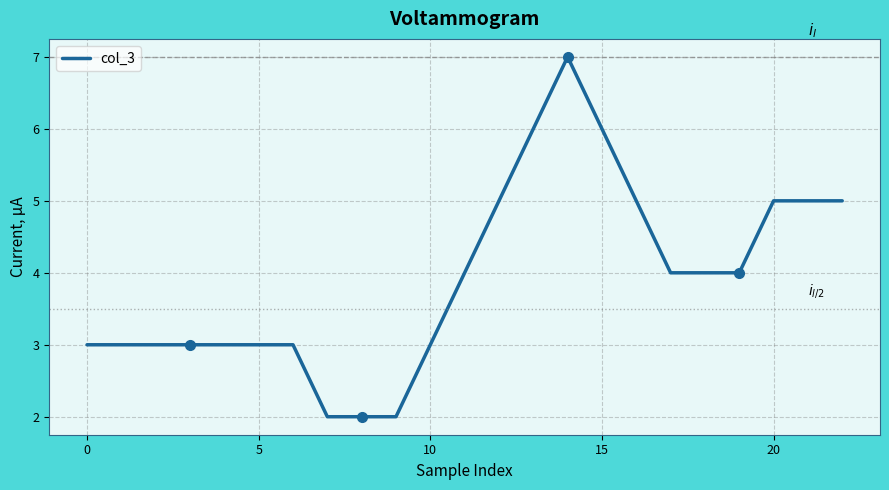

What is the difference between the maximum and minimum values?

5